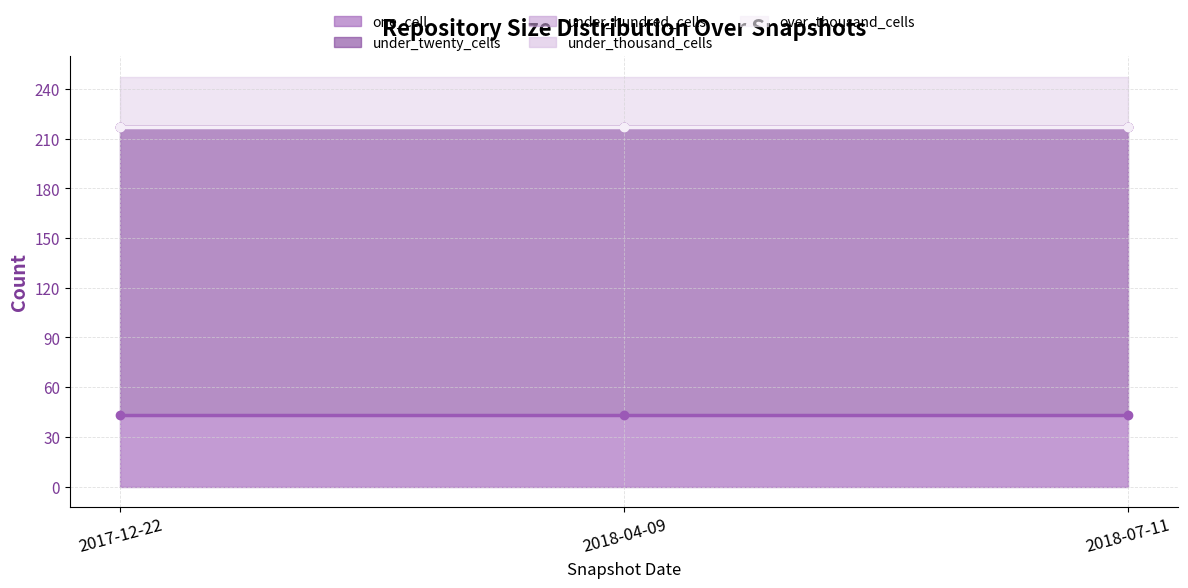

What are all the series names shown in the legend?

one_cell, under_twenty_cells, under_hundred_cells, under_thousand_cells, over_thousand_cells